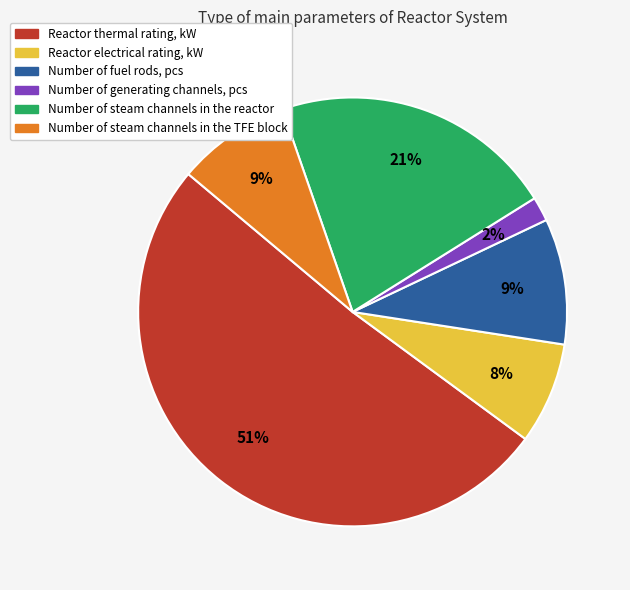

Count the number of slices in the pie.

6